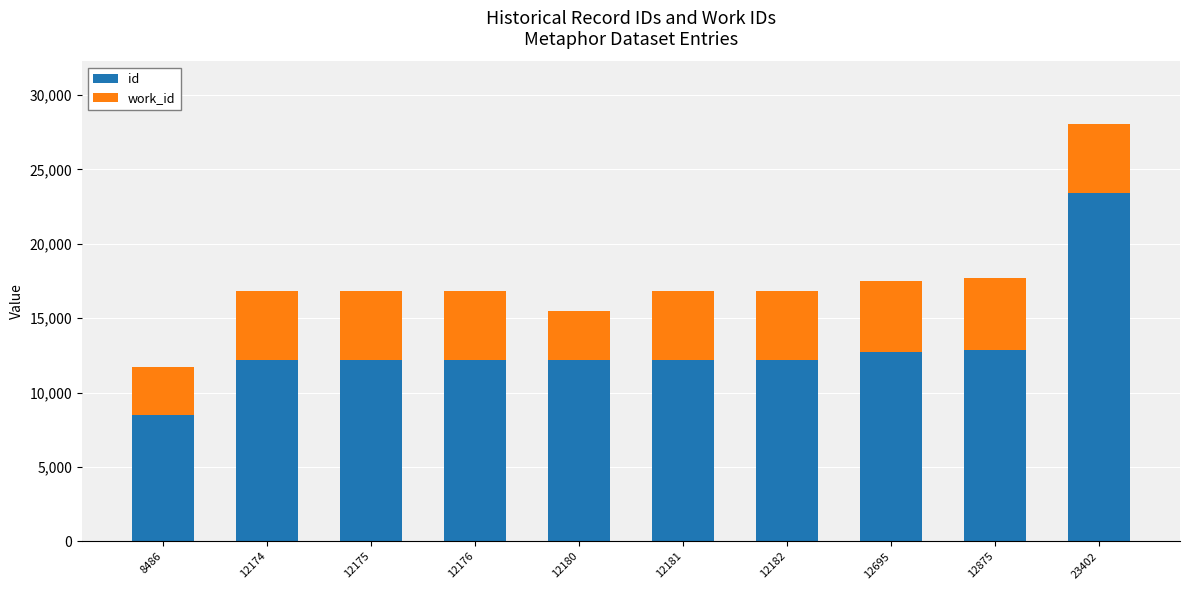

Which category has the lowest value in the id series?

8486